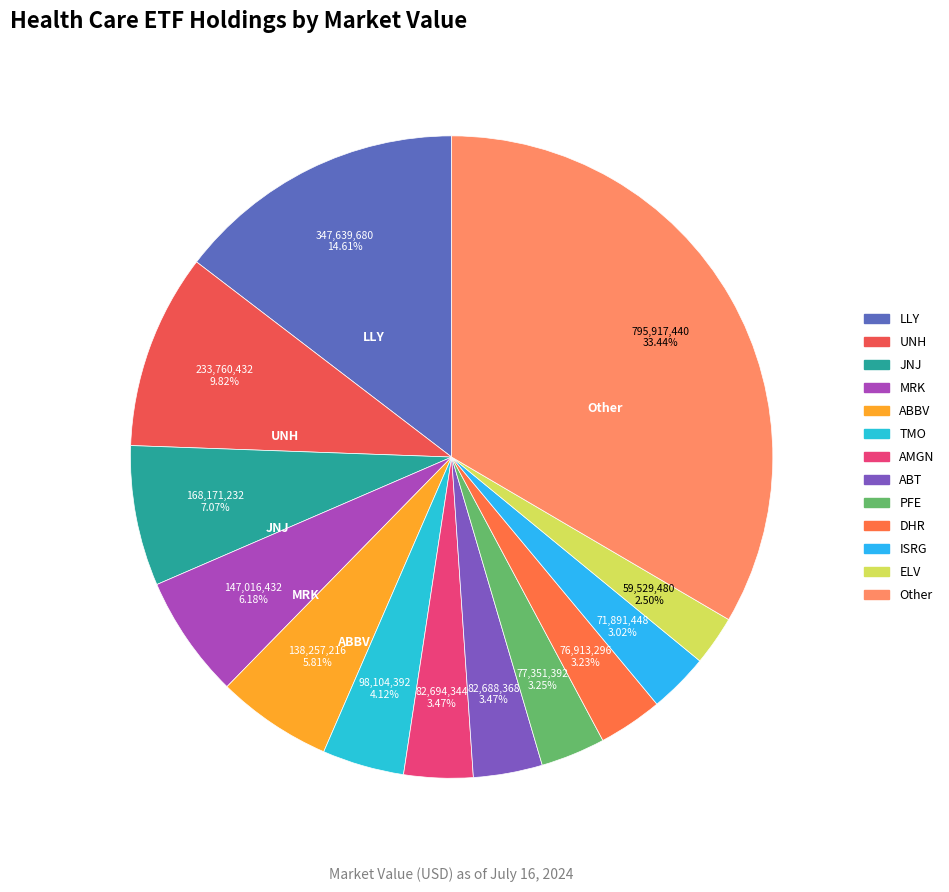

How many segments does this pie chart have?

13